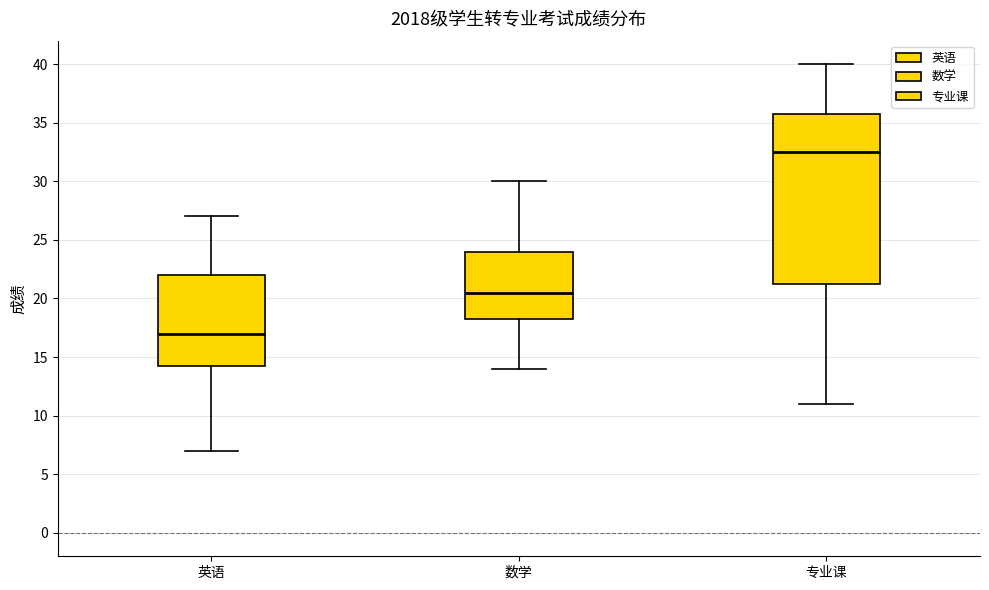

Where does the median line of the box for 专业课 sit on the y-axis? The values are not printed on the chart, so give them approximately, as read against the axis.

32.5